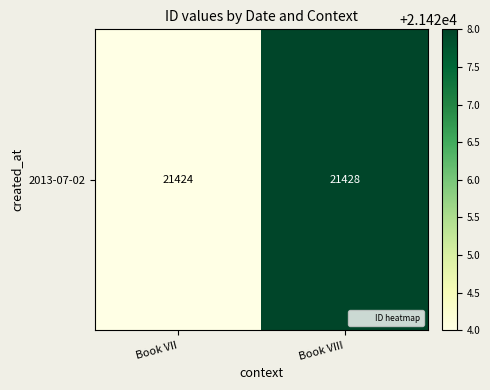

How many distinct data groups are displayed?

1